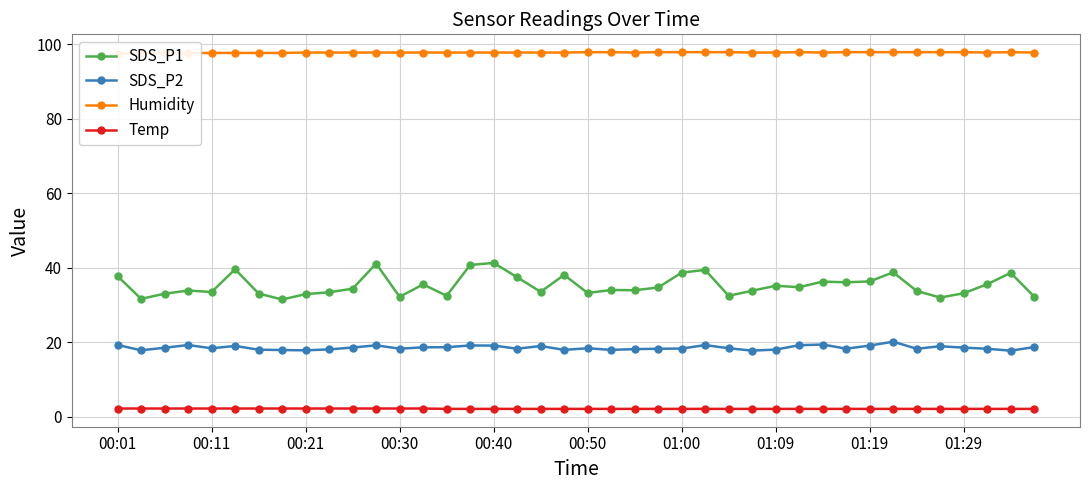

True or false: Temp has more than 1 points higher than both neighbors.

False